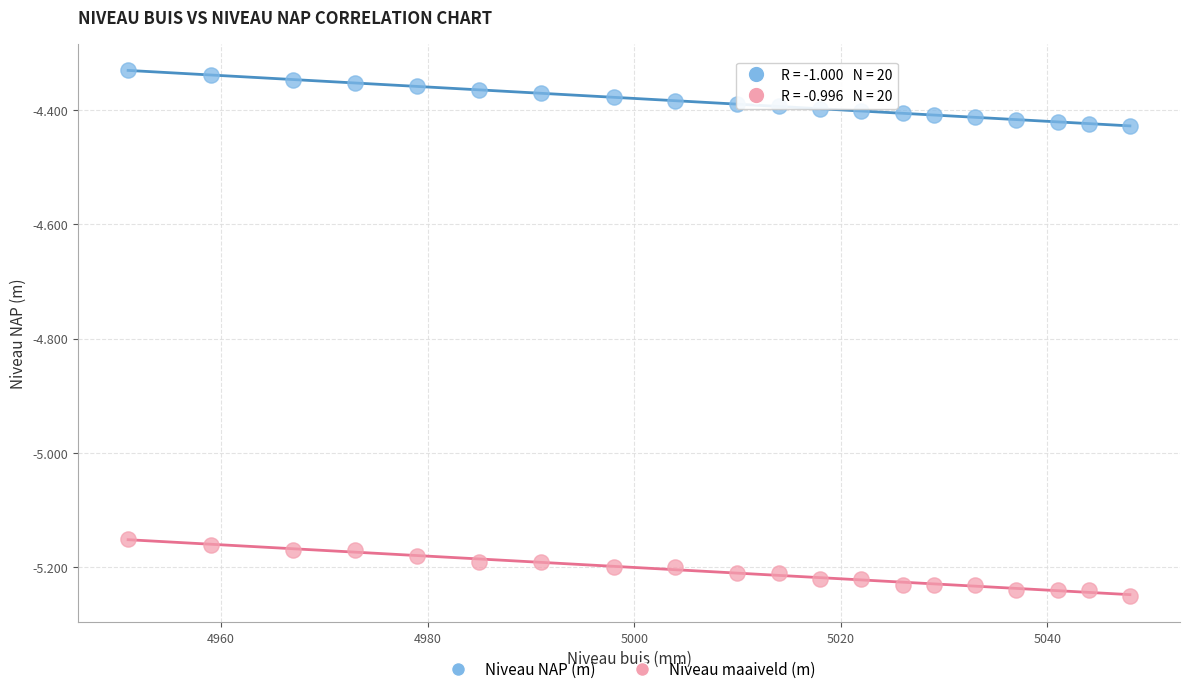

Which series contains the lowest Y value?

Niveau maaiveld (m)